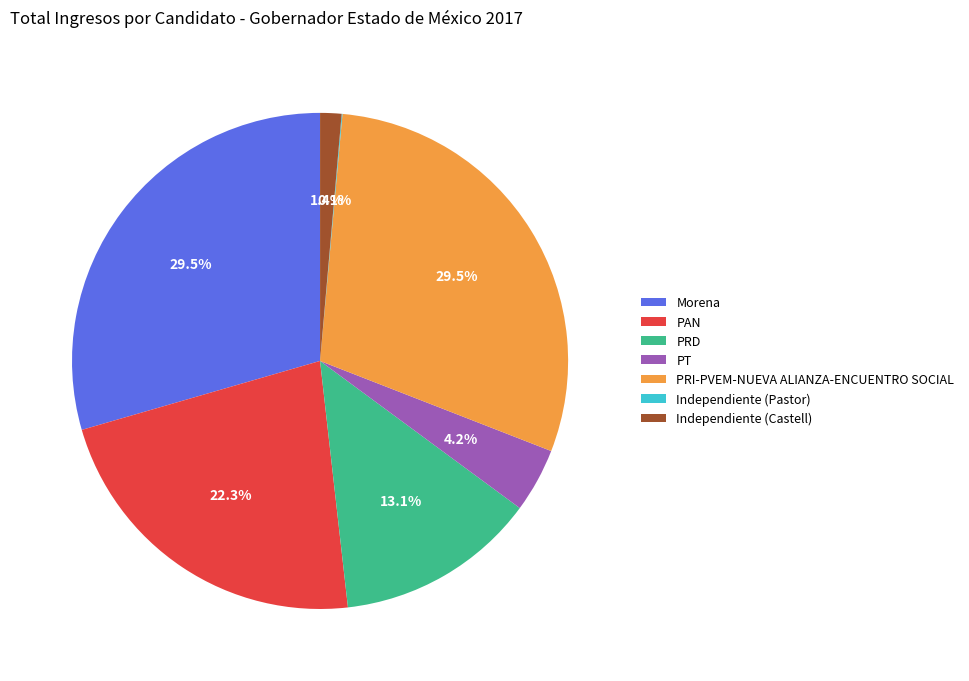

How much of the chart is everything except Morena?

70.5%